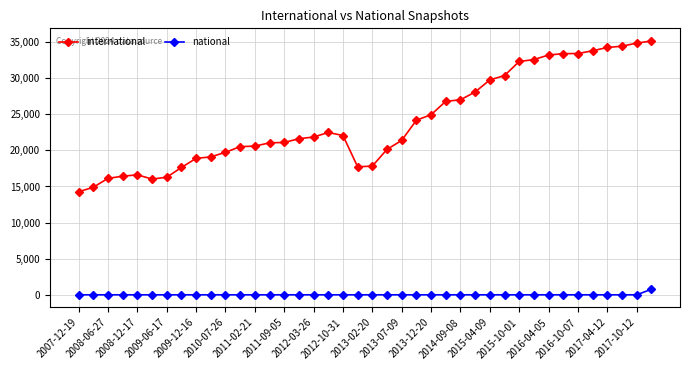

True or false: national and international cross at least once.

False